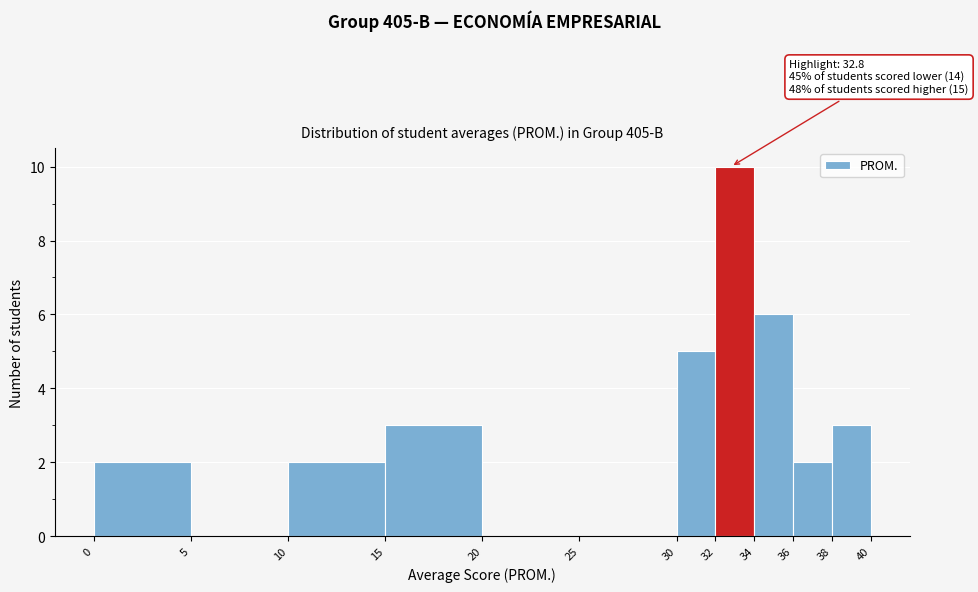

Which range on the x-axis has the tallest bar?

32 to 34